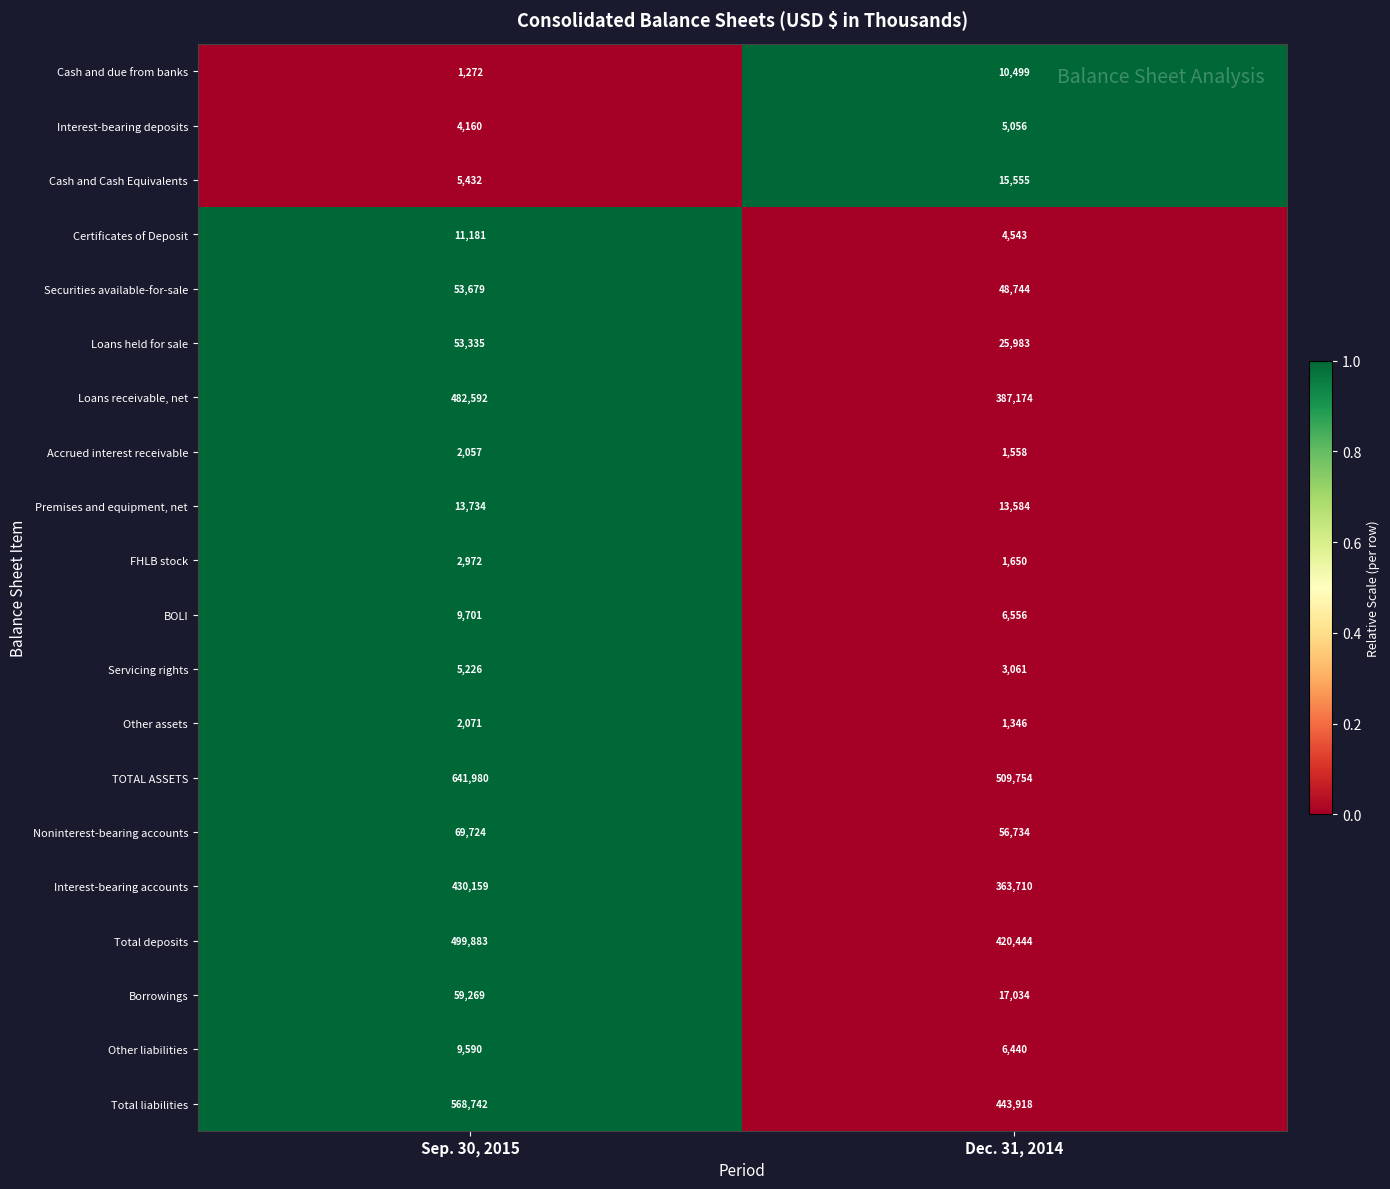

Which series has the largest total across all categories?

TOTAL ASSETS